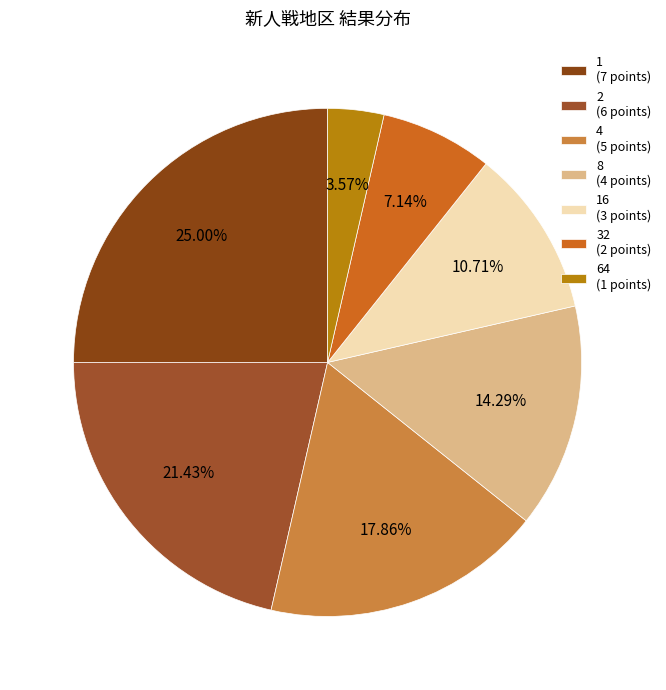

Which slice is the largest?

1 (7 points)